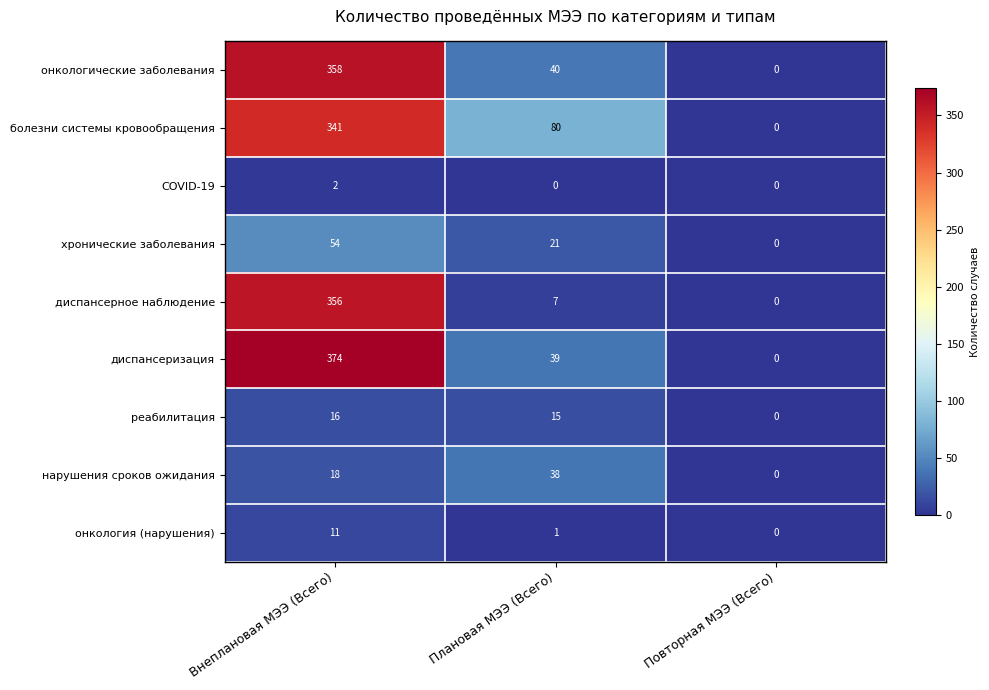

Rank the series by their maximum value, from lowest to highest.

COVID-19, онкология (нарушения), реабилитация, нарушения сроков ожидания, хронические заболевания, болезни системы кровообращения, диспансерное наблюдение, онкологические заболевания, диспансеризация